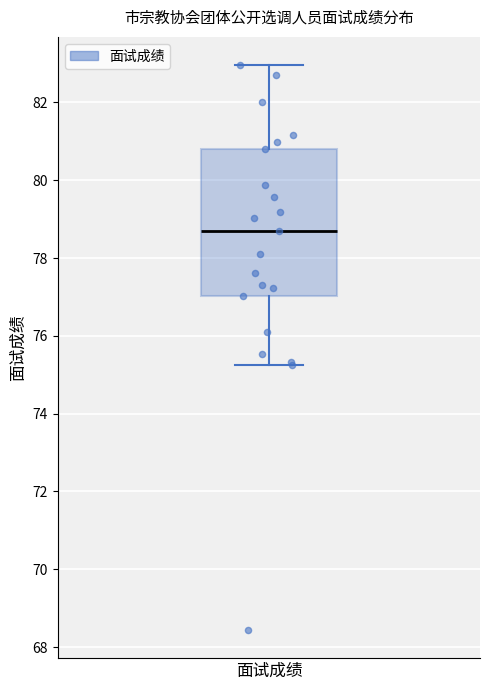

Read this box plot against the y-axis: the position of the median line, the range covered by the box, and the ends of both whiskers. The values are not printed on the chart, so give them approximately, as read against the axis.

median 78.8, box 77.0 to 80.8, whiskers 75.2 to 83.0